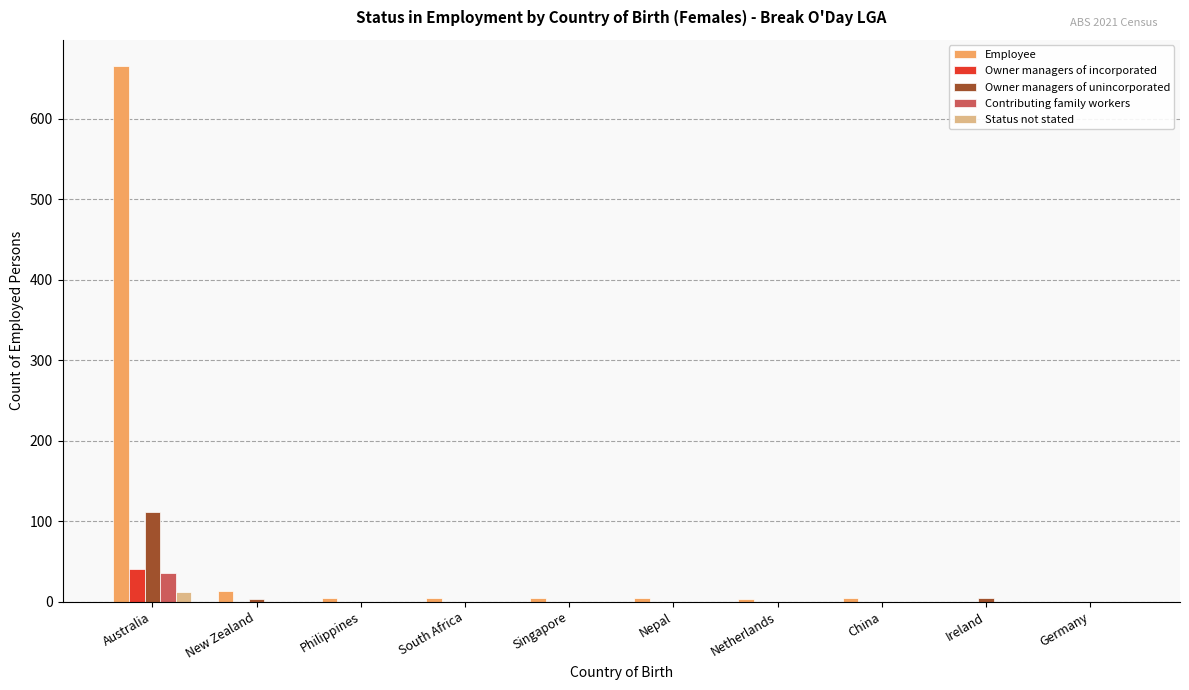

The value of Owner managers of unincorporated at South Africa is 0. True or false?

True